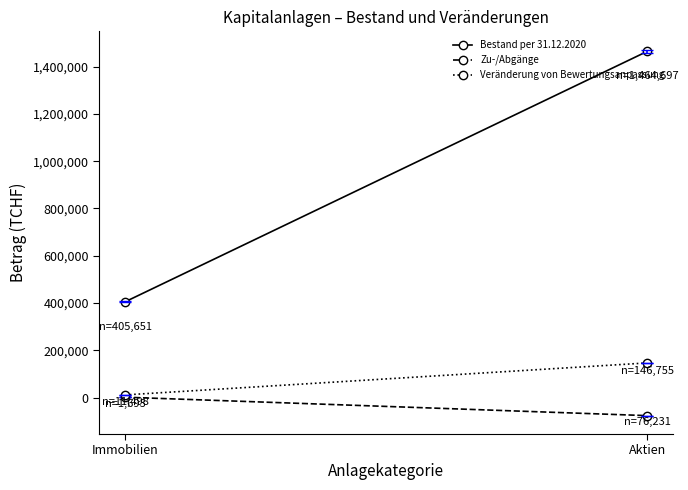

Which category has the lowest value in the Bestand per 31.12.2020 series?

Immobilien